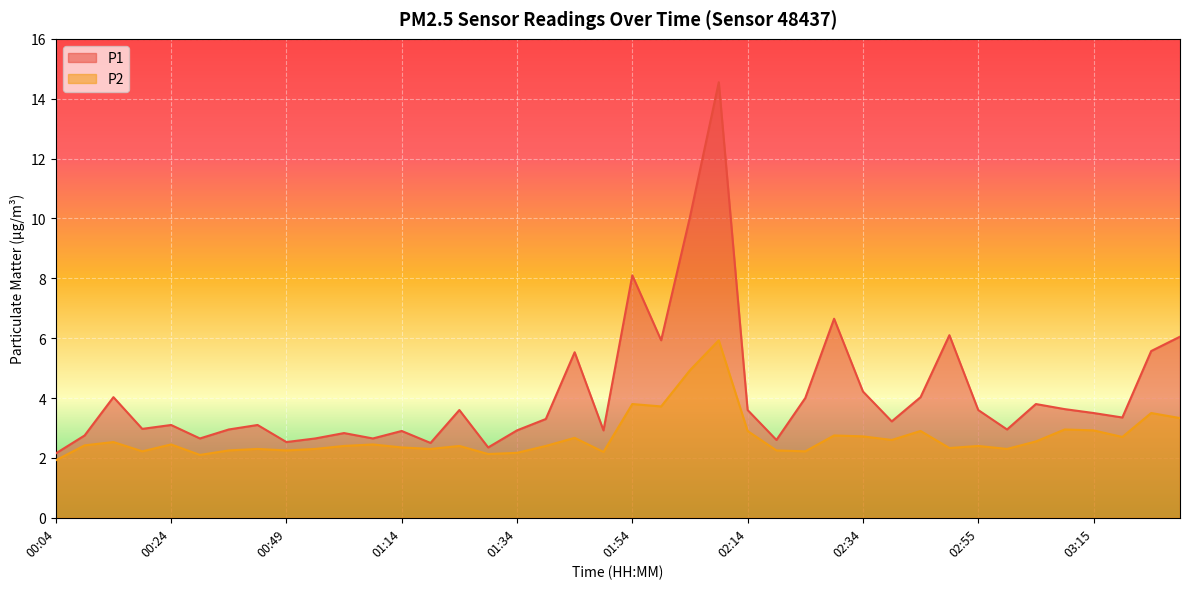

Which series has the largest range (max minus min)?

P1